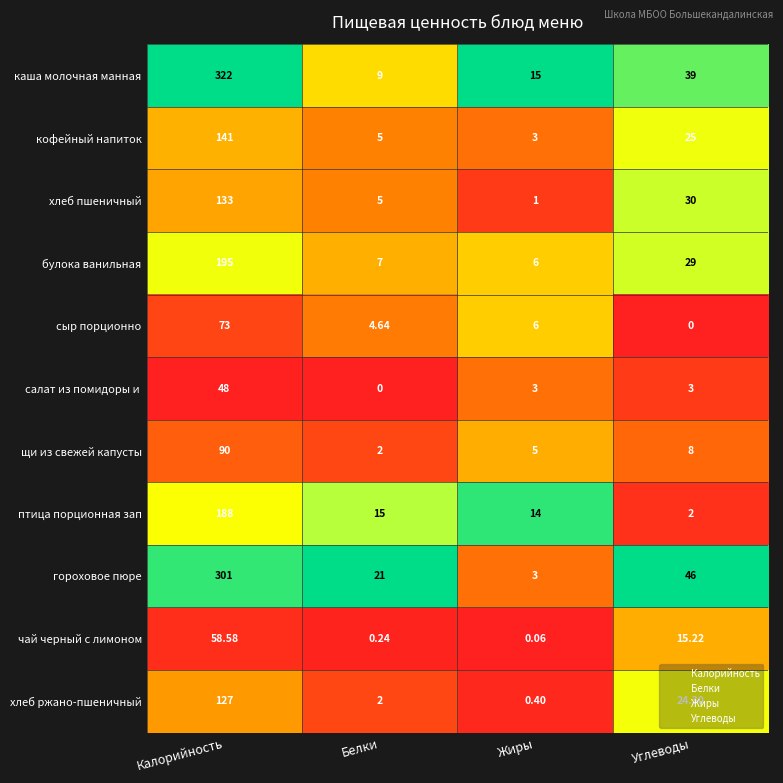

Which category has the highest value across all series?

Калорийность